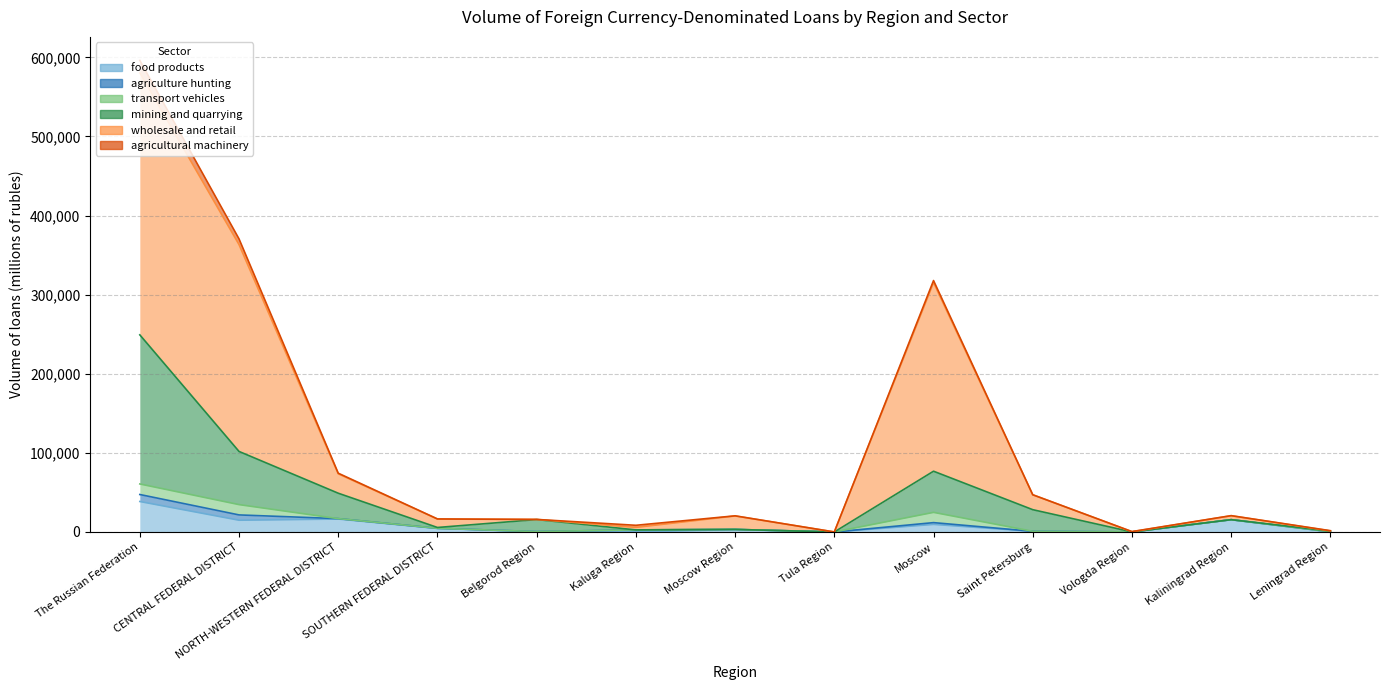

What is the difference between the highest and lowest values at NORTH-WESTERN FEDERAL DISTRICT?

57156